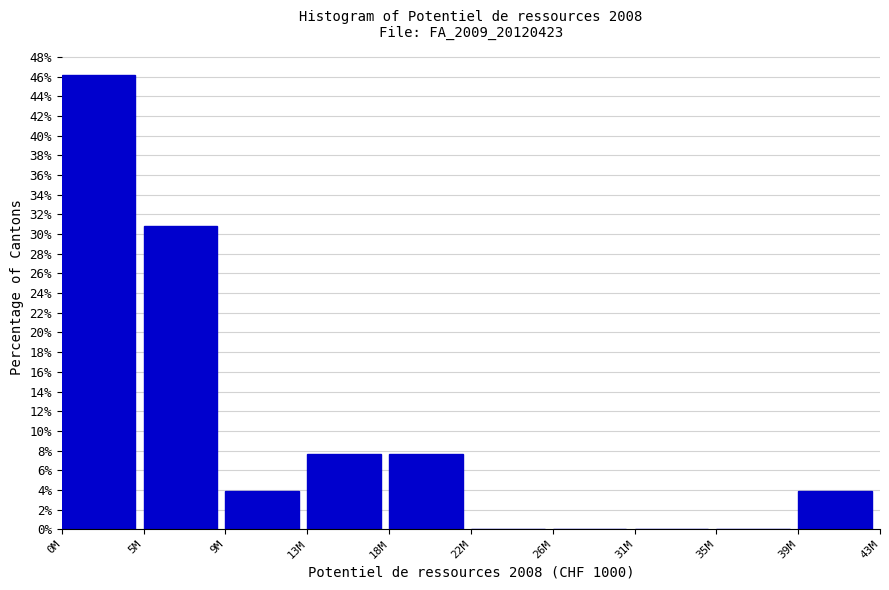

Reading left to right, list all the values displayed in this chart.

0M=46.2	5M=30.8	9M=3.8	13M=7.7	18M=7.7	22M=0.0	26M=0.0	31M=0.0	35M=0.0	39M=3.8